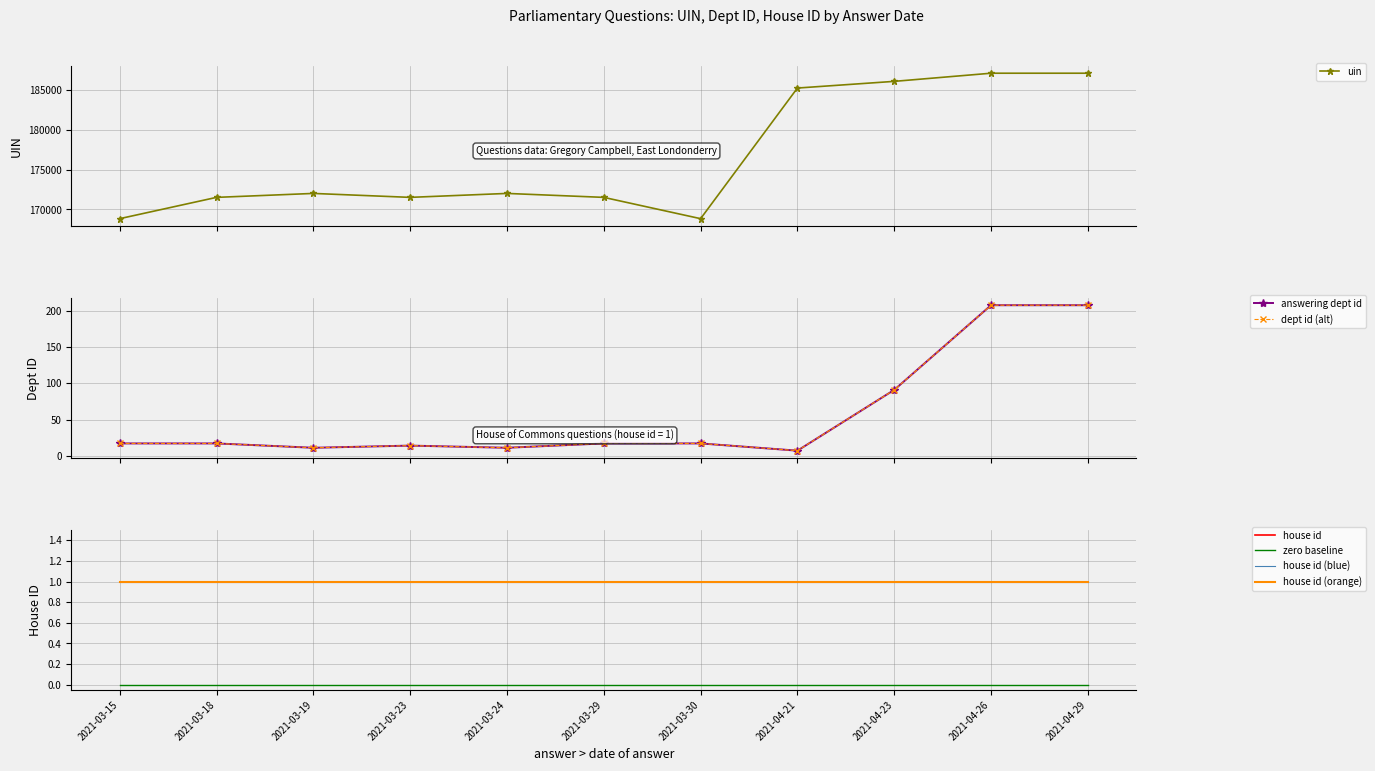

What is the lowest value of the uin series?

168843